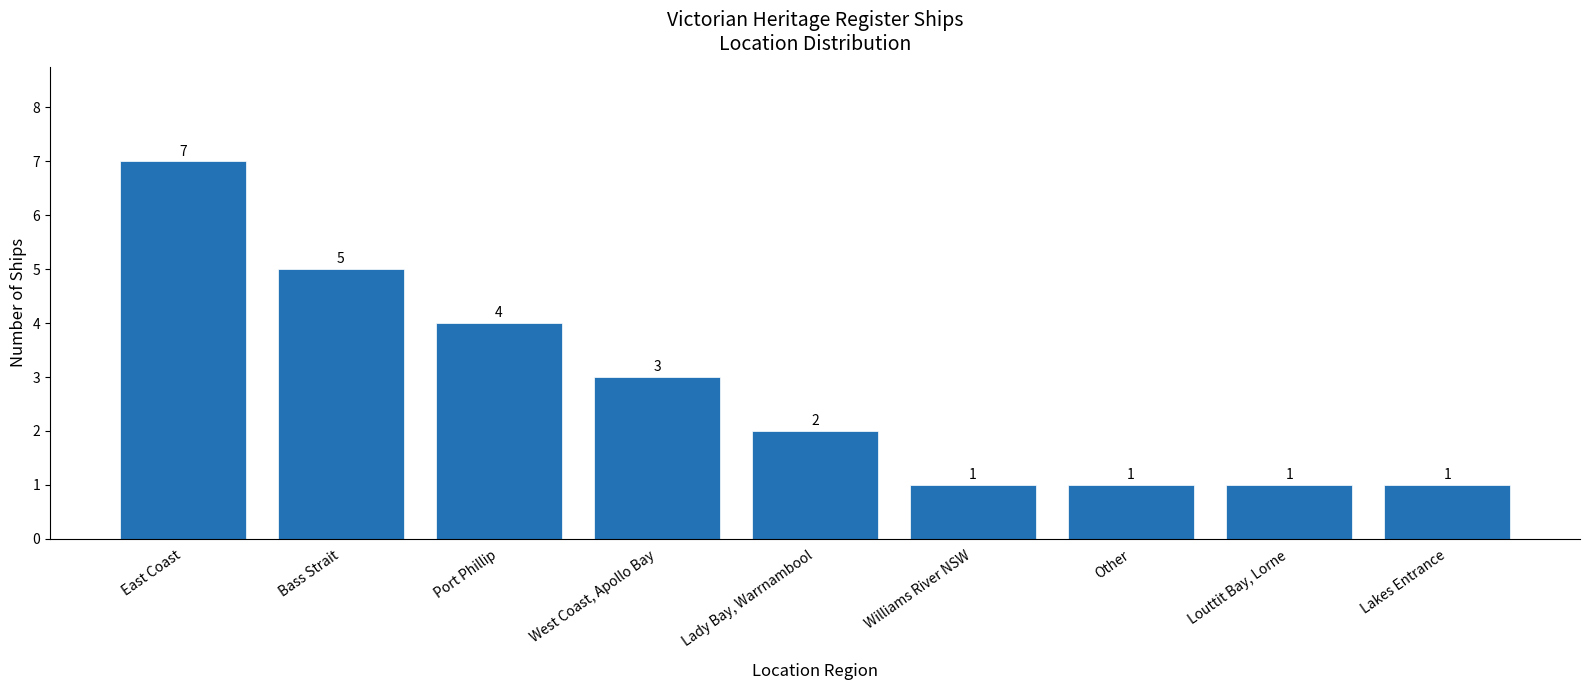

What is the value of the 9th bar from the left?

1